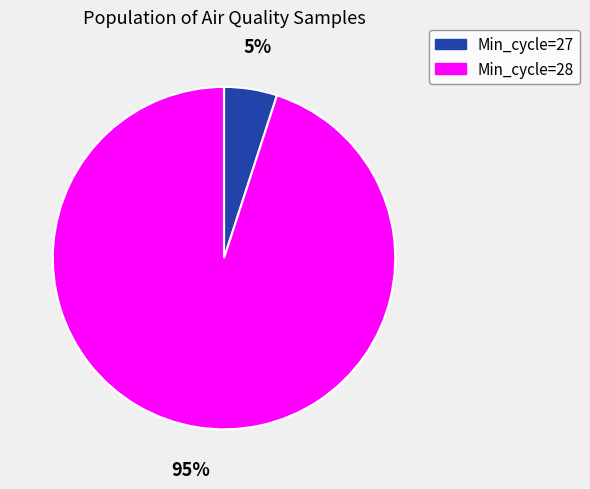

To the nearest percent, what is the average slice percentage?

50%